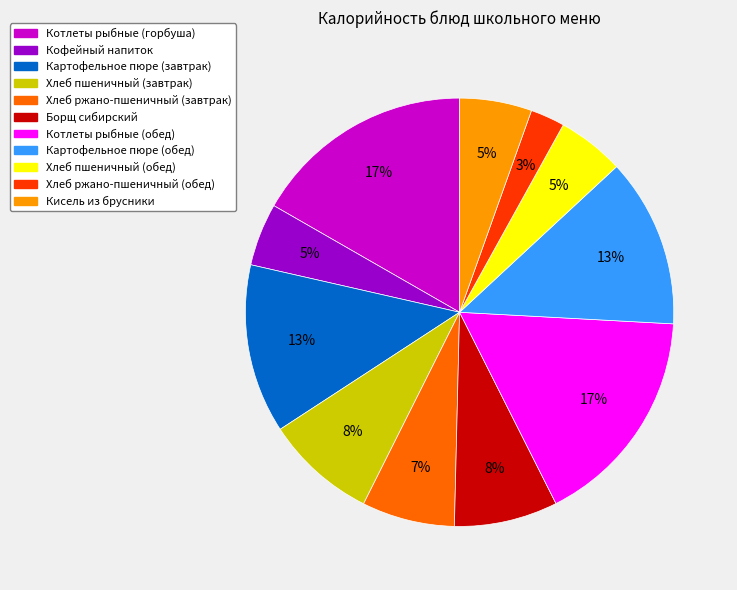

Between Хлеб ржано-пшеничный (обед) and Картофельное пюре (обед), which is larger?

Картофельное пюре (обед)